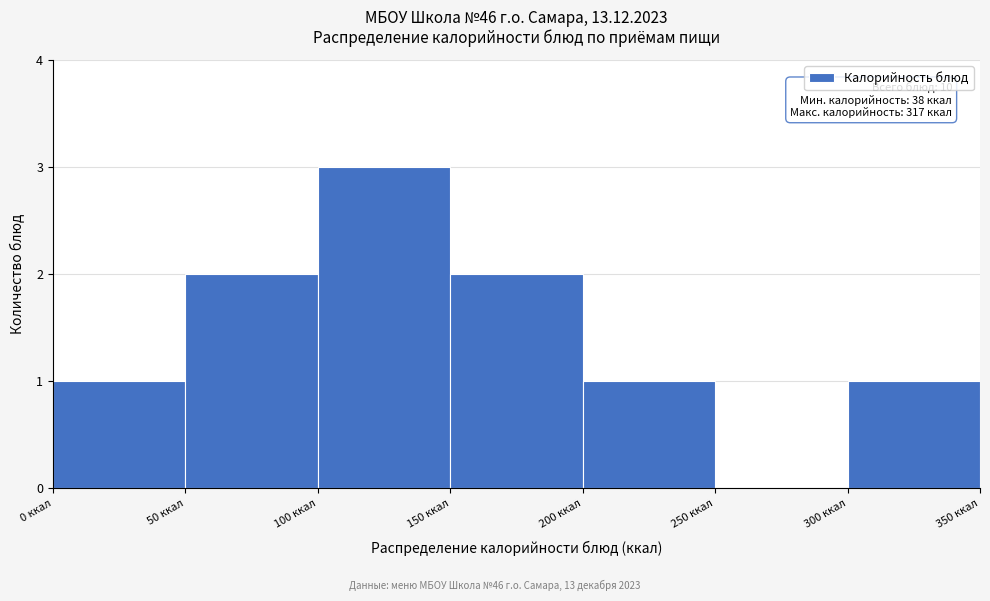

Which range on the x-axis has the tallest bar?

100 to 150